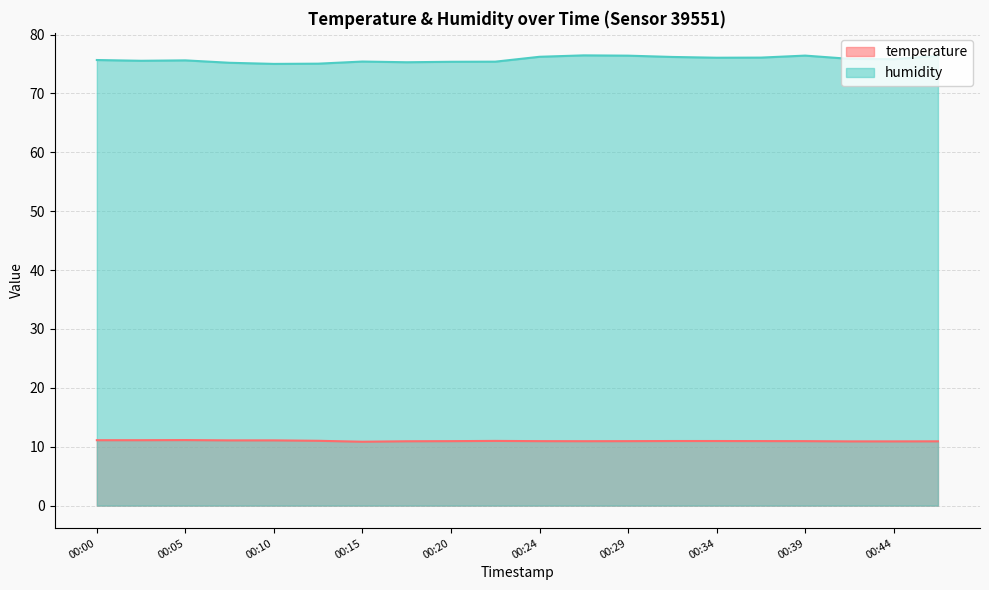

Reading right to left, list all the values displayed in this chart.

temperature: 00:47=10.9	00:44=10.9	00:42=10.9	00:39=10.9	00:37=11.0	00:34=11.0	00:32=11.0	00:29=10.9	00:27=10.9	00:24=10.9	00:22=11.0	00:20=10.9	00:17=10.9	00:15=10.8	00:12=11.0	00:10=11.1	00:07=11.1	00:05=11.1	00:02=11.1	00:00=11.1
humidity: 00:47=76.4	00:44=75.8	00:42=75.9	00:39=76.4	00:37=76.1	00:34=76.1	00:32=76.2	00:29=76.4	00:27=76.5	00:24=76.2	00:22=75.4	00:20=75.4	00:17=75.3	00:15=75.4	00:12=75.1	00:10=75.0	00:07=75.2	00:05=75.6	00:02=75.5	00:00=75.7